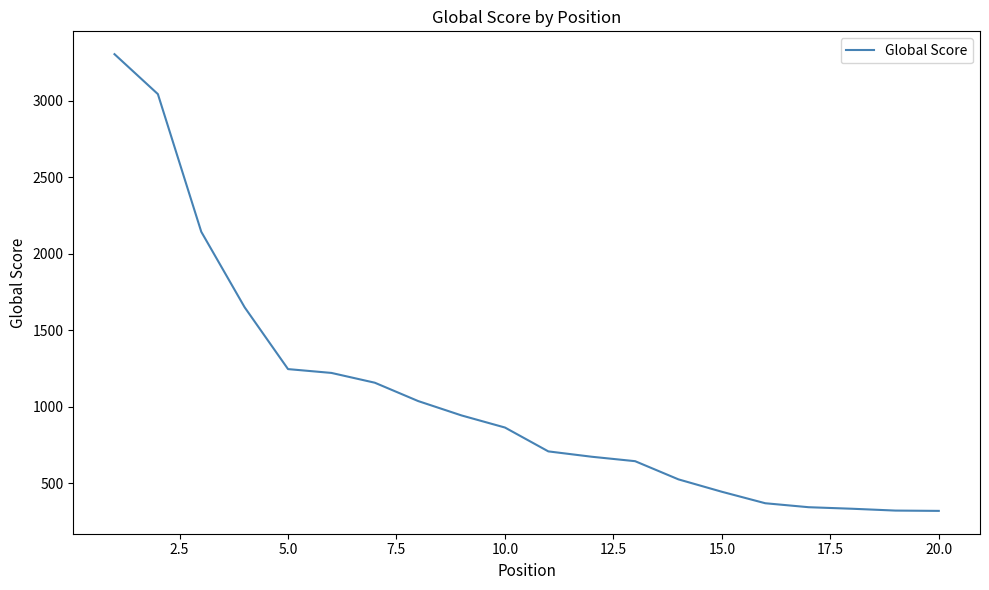

What is the difference between the maximum and minimum values?

2986